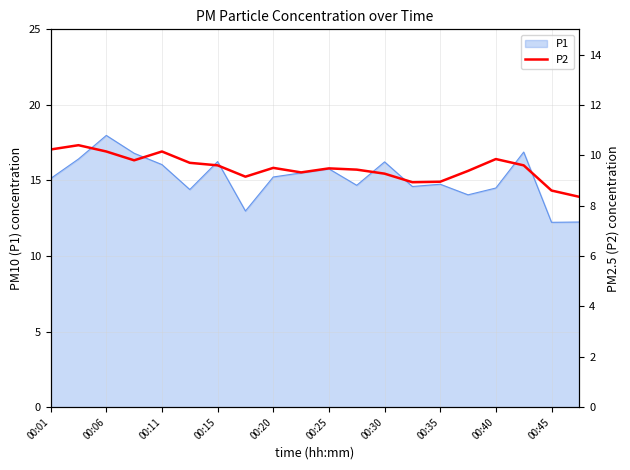

The value of P1 at 00:20 is 3.9. True or false?

False